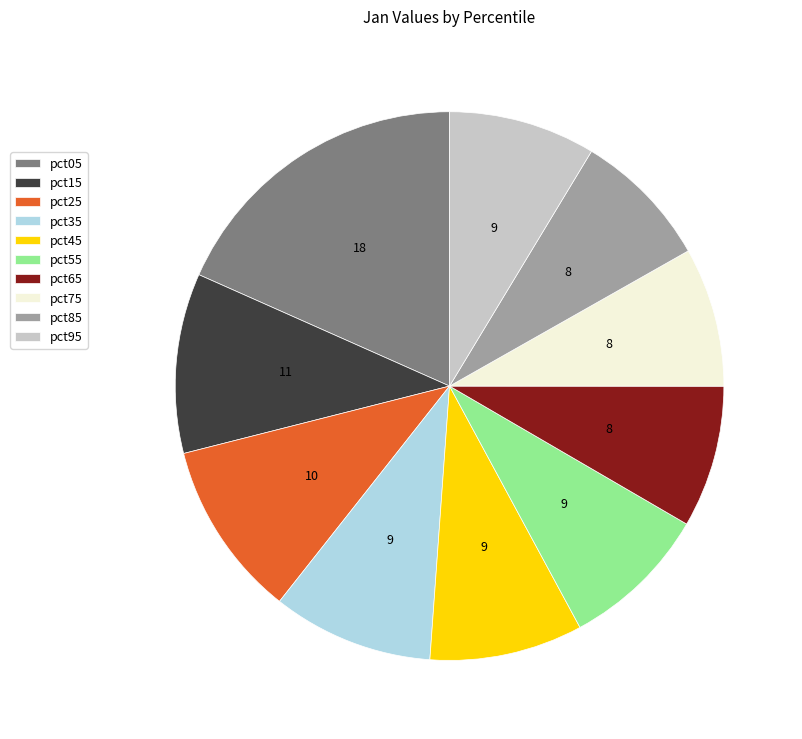

What is the largest slice in the pie chart?

pct05